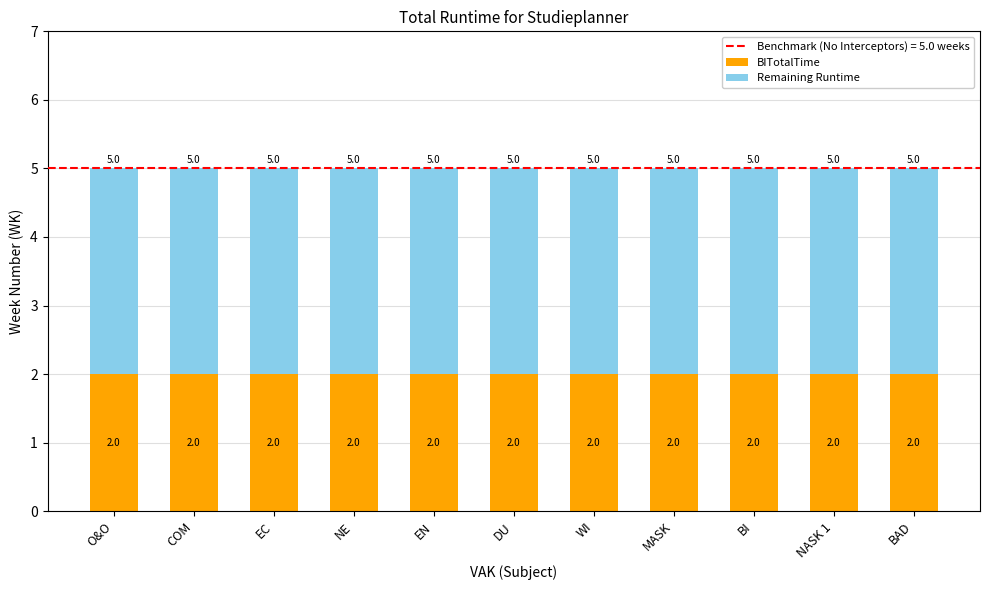

The BITotalTime series shows 4 at EC. True or false?

False